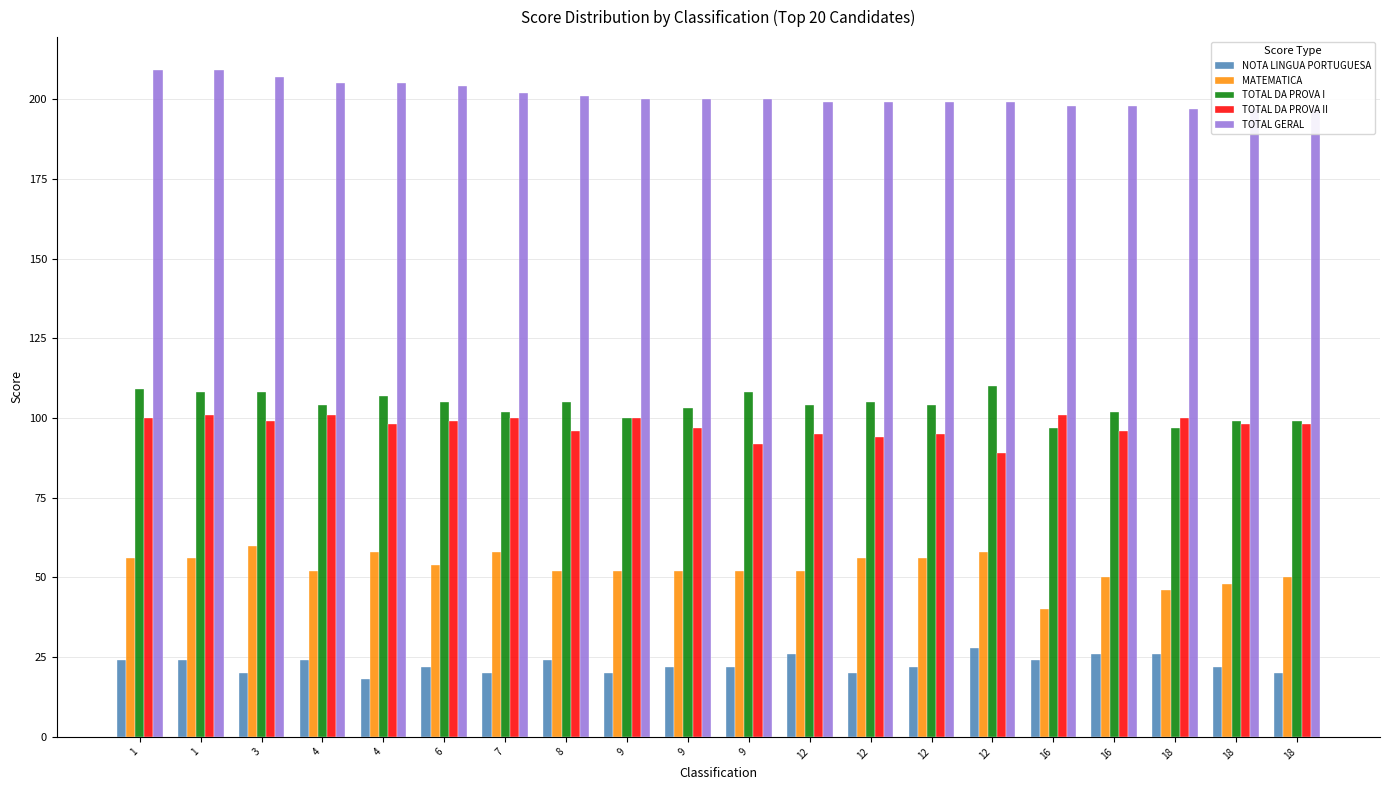

Does the chart contain any negative values?

No